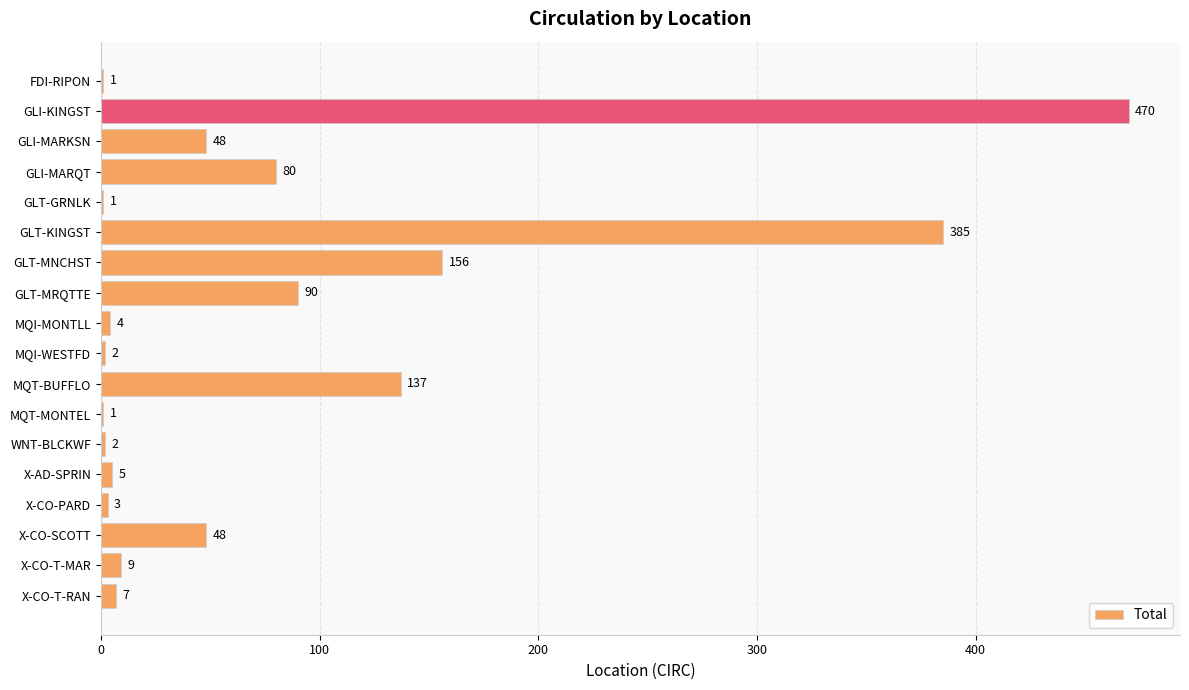

Approximately how many times larger is the value at MQI-MONTLL compared to X-AD-SPRIN?

0.8